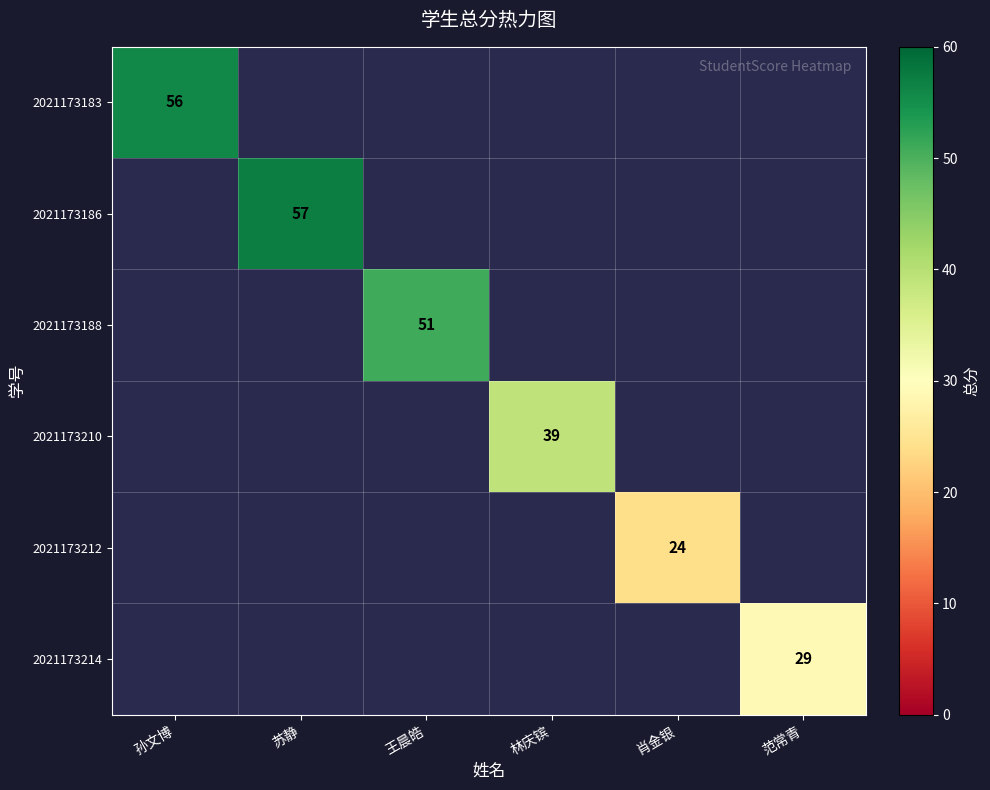

Is it true that 2021173186 equals 57 at 苏静?

True